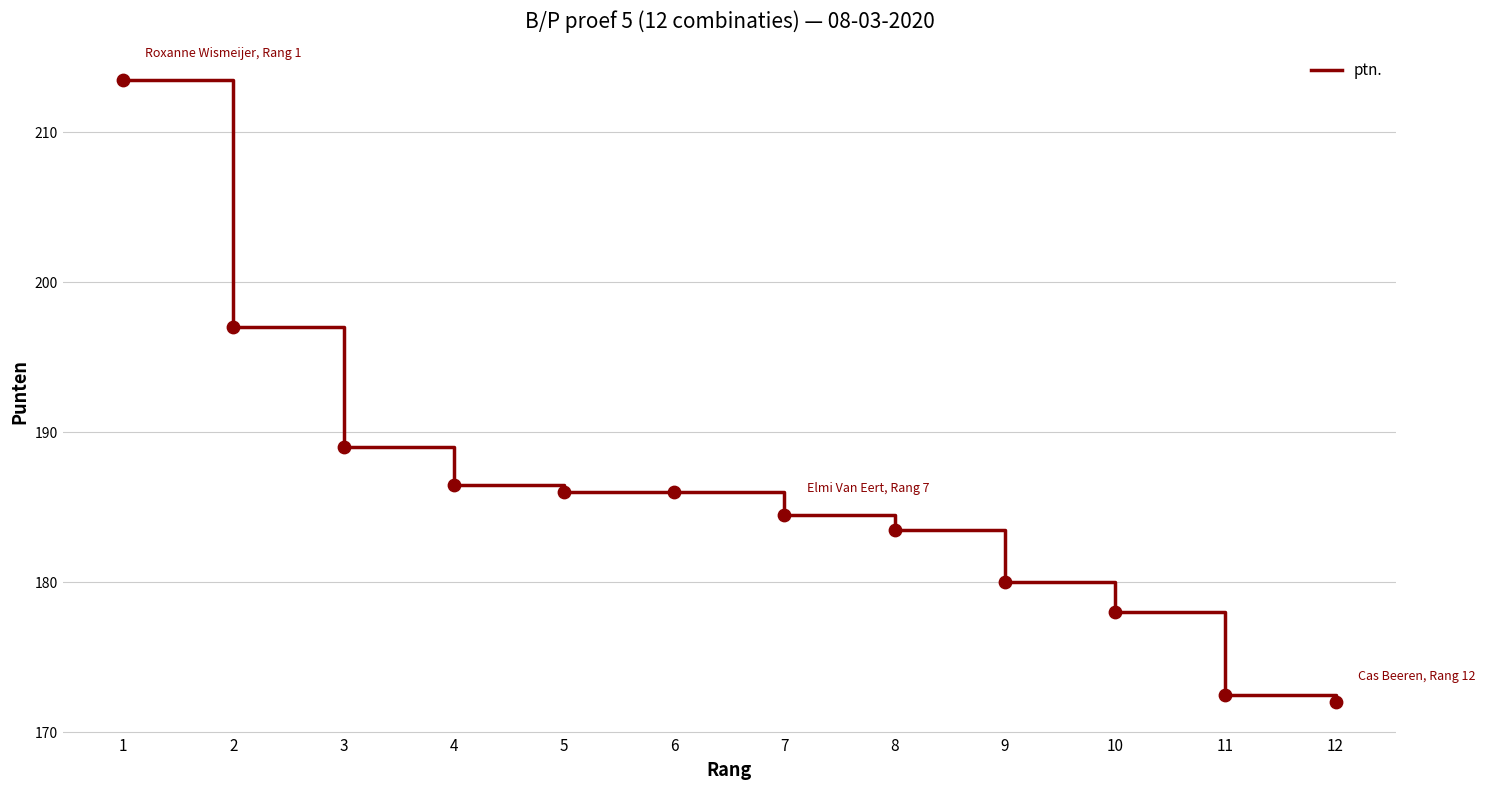

Between 7 and 2, which is larger?

2